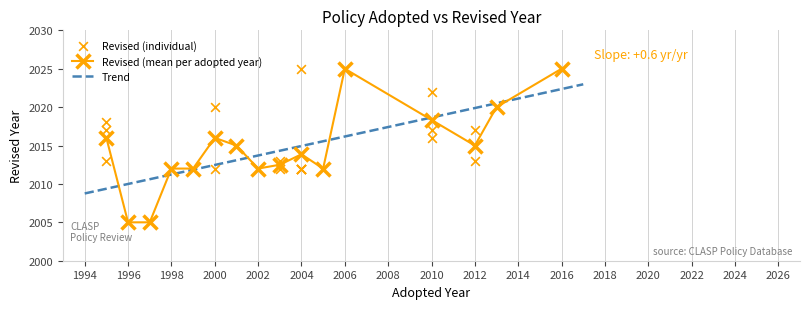

True or false: Revised (mean per adopted year) has more than 1 points higher than both neighbors.

True